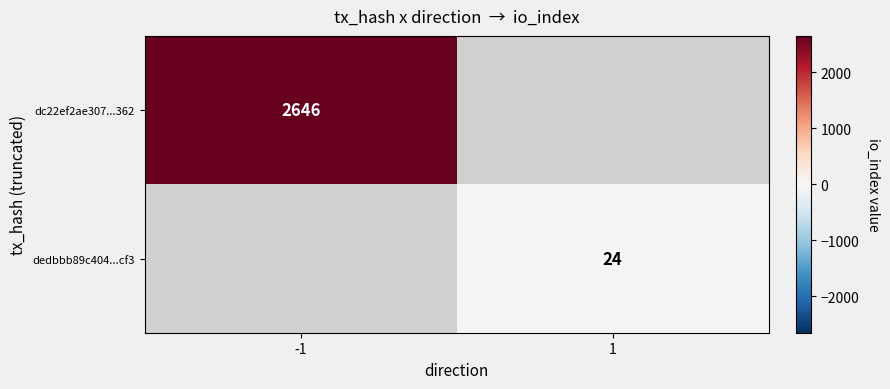

The value of dc22ef2ae307...362 at -1 is 2646. True or false?

True